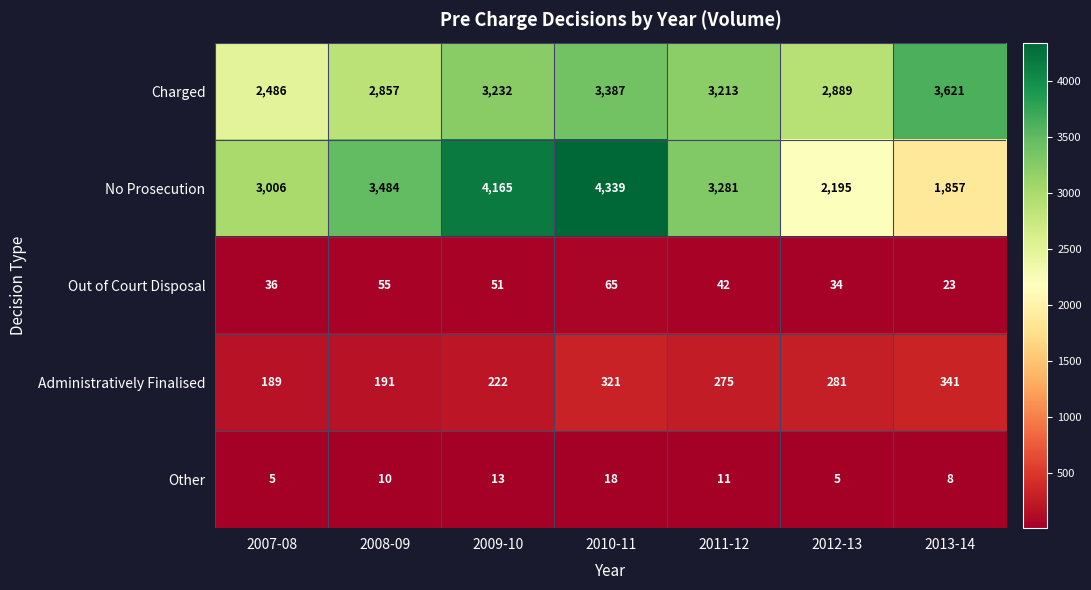

What is the lowest value of the Out of Court Disposal series?

23